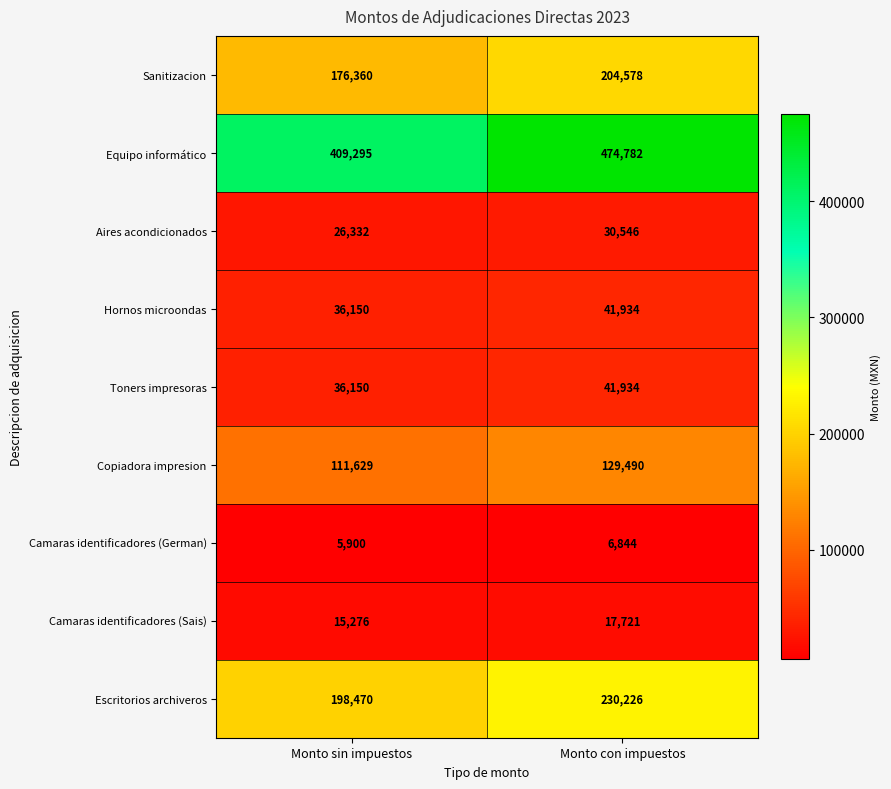

What is the approximate value of Camaras identificadores (Sais) at Monto sin impuestos, to the nearest 50?

15300